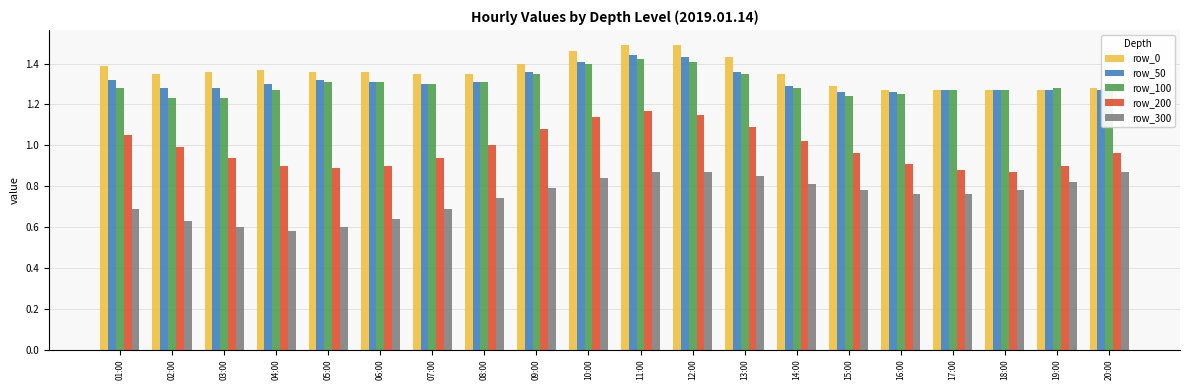

What is the total value across all series at 20:00?

5.7